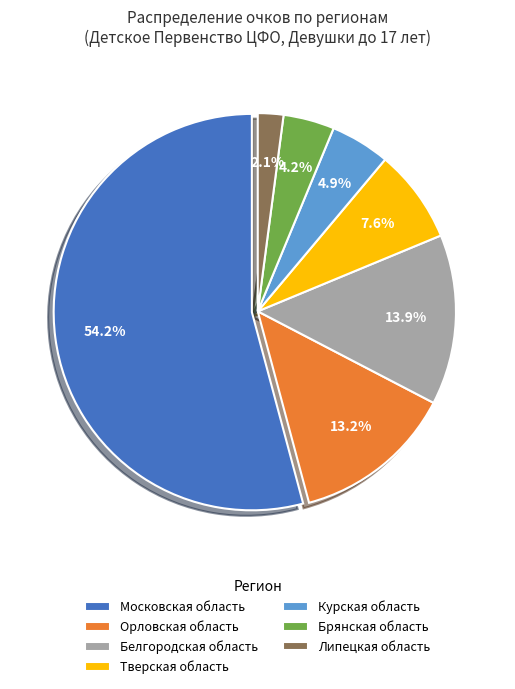

Rank the categories by value from lowest to highest.

Липецкая область, Брянская область, Курская область, Тверская область, Орловская область, Белгородская область, Московская область